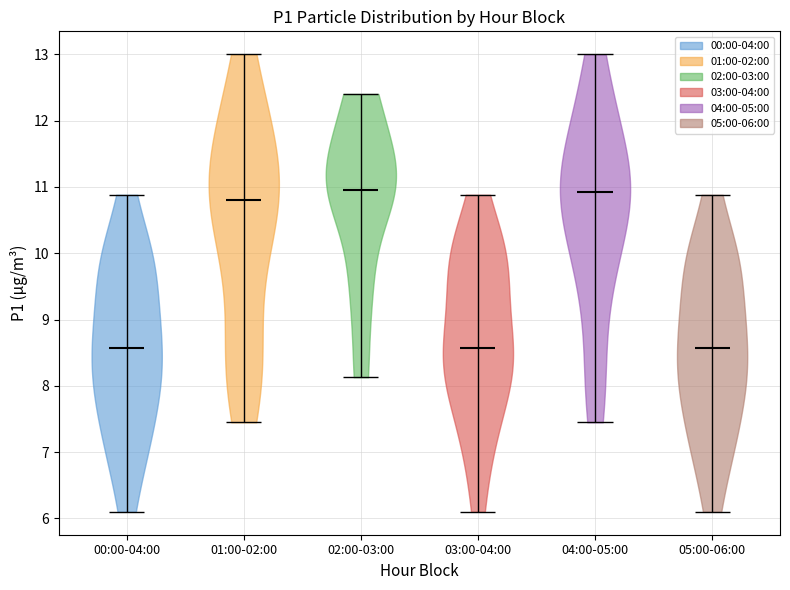

Reading left to right, read every violin against the y-axis: where its median line is, and the lowest and highest points it reaches. The values are not printed on the chart, so give them approximately, as read against the axis.

00:00-04:00: median line 8.6, lowest point 6.1, highest point 10.9
01:00-02:00: median line 10.8, lowest point 7.5, highest point 13.0
02:00-03:00: median line 11.0, lowest point 8.1, highest point 12.4
03:00-04:00: median line 8.6, lowest point 6.1, highest point 10.9
04:00-05:00: median line 10.9, lowest point 7.5, highest point 13.0
05:00-06:00: median line 8.6, lowest point 6.1, highest point 10.9